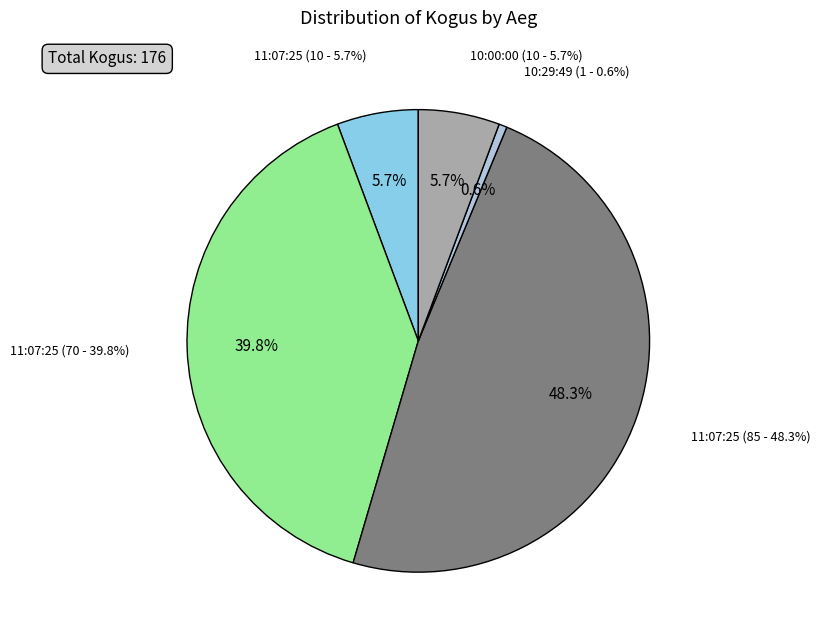

How many segments does this pie chart have?

5